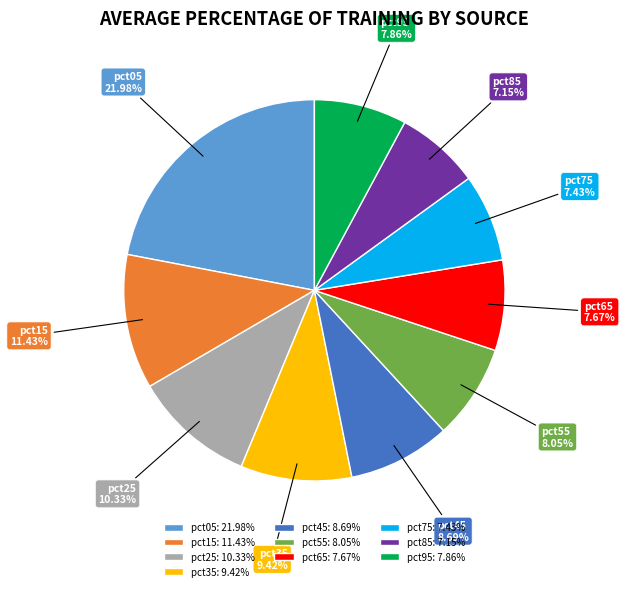

What portion of the pie excludes pct65?

92.3%